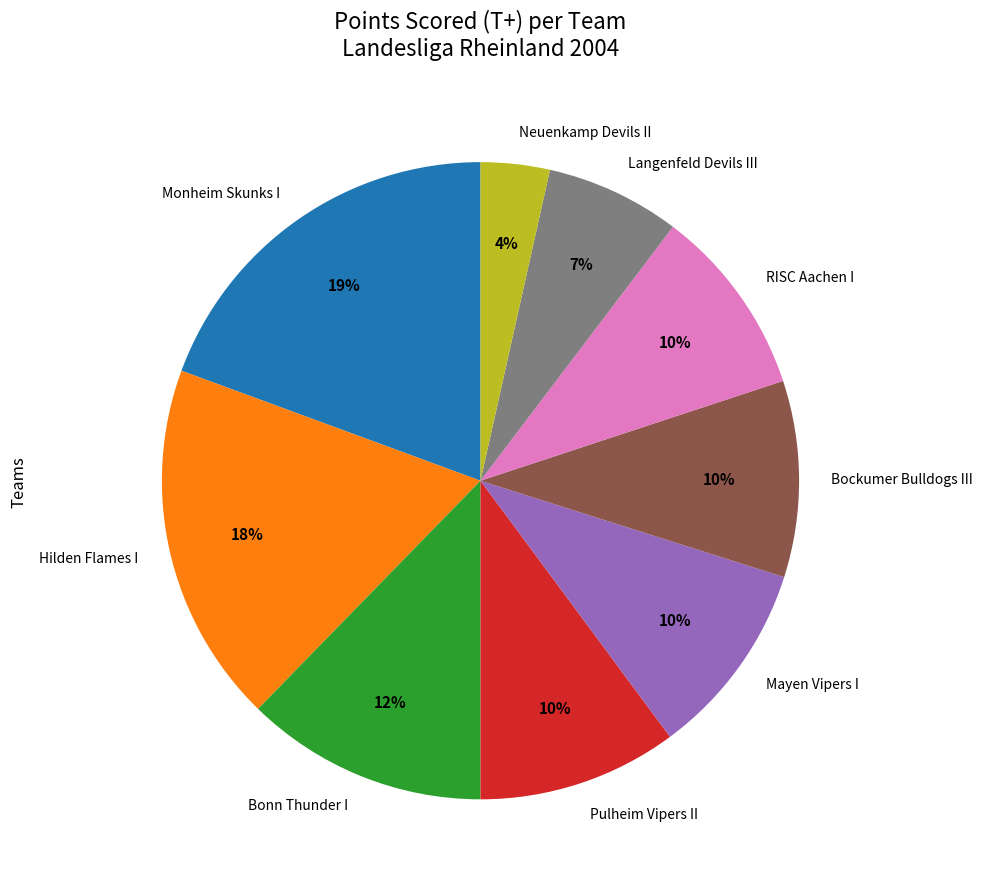

To the nearest percent, what is the combined percentage of Hilden Flames I and Langenfeld Devils III?

25%